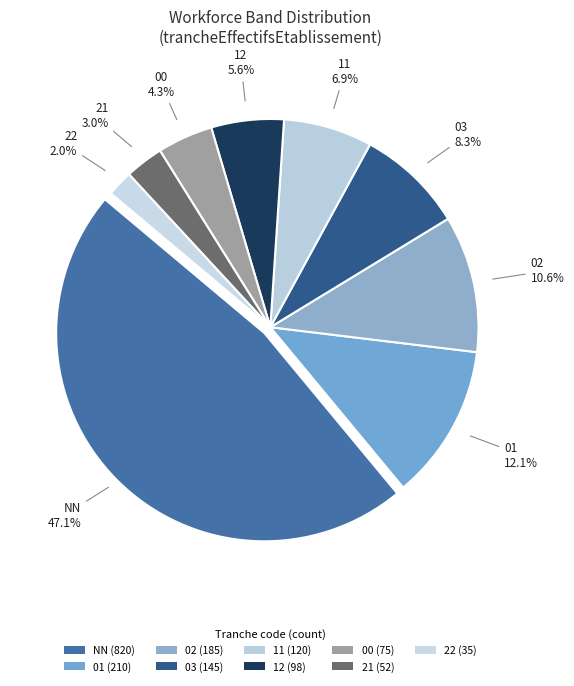

How many segments does this pie chart have?

9